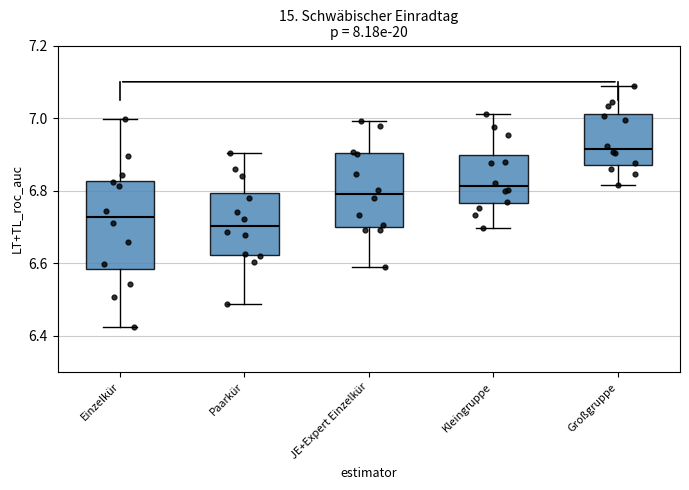

Where does the upper whisker of the box for JE+Expert Einzelkür end on the y-axis? The values are not printed on the chart, so give them approximately, as read against the axis.

7.00